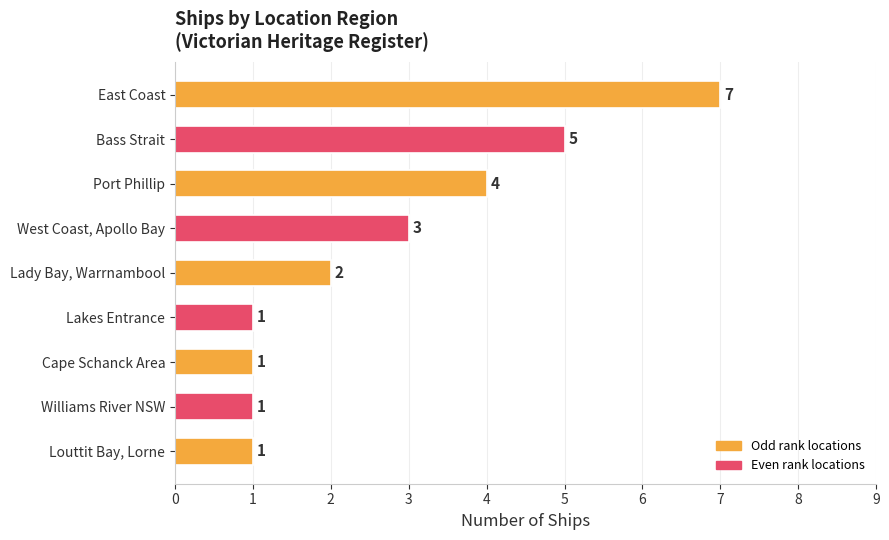

What is the value of the 5th bar from the top?

2